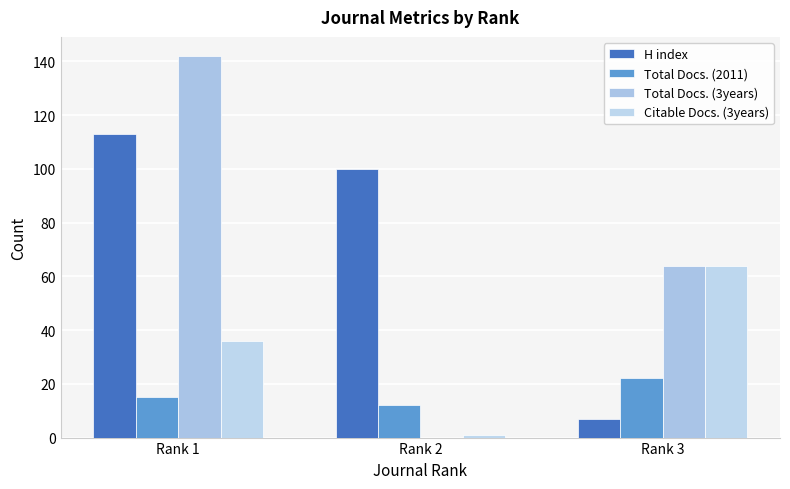

What is the difference between the maximum and minimum values in the Total Docs. (3years) series?

142